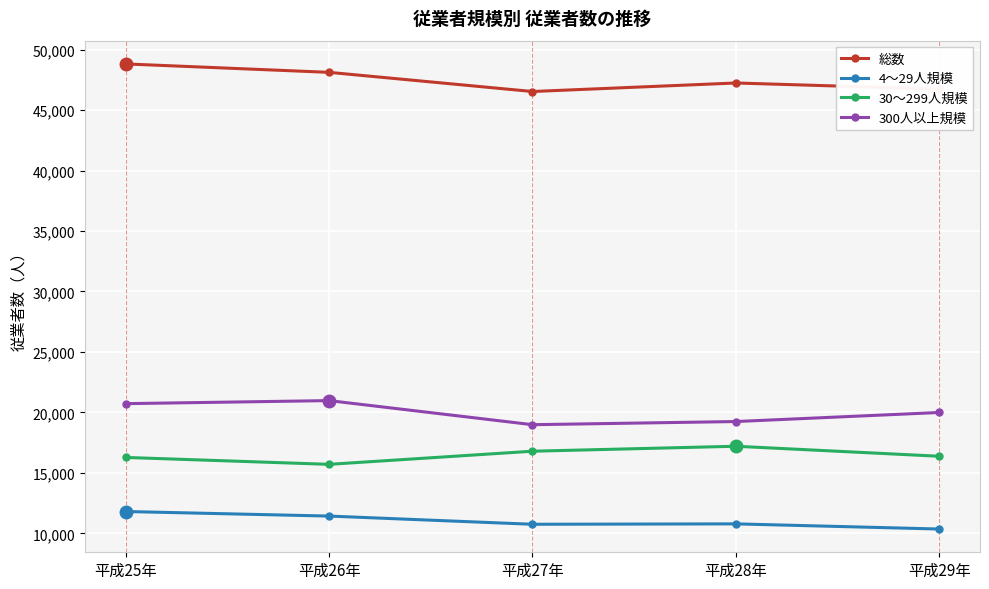

How many distinct data groups are displayed?

4